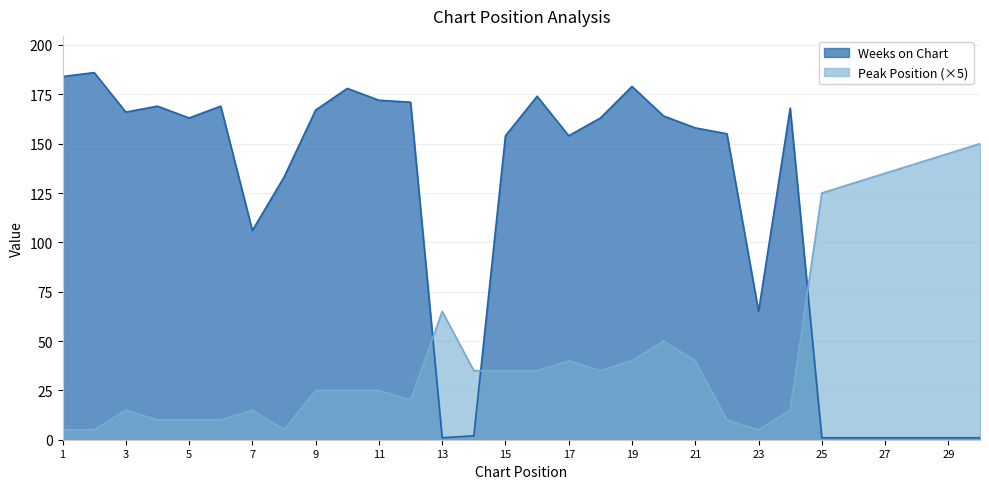

What is the average value of the Weeks on Chart series?

117